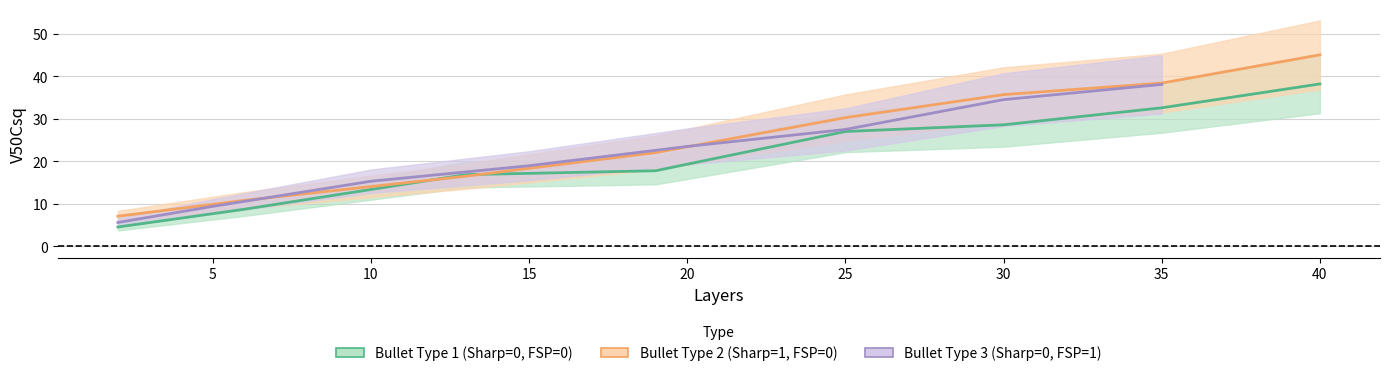

What are all the series names shown in the legend?

Bullet Type 1, Bullet Type 2, Bullet Type 3